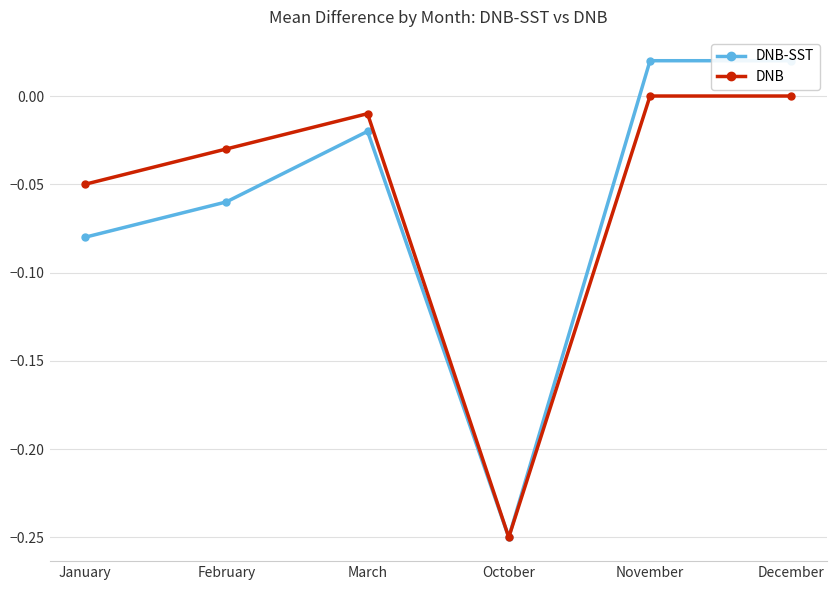

Is the value of DNB at March greater than the value of DNB-SST at March?

Yes